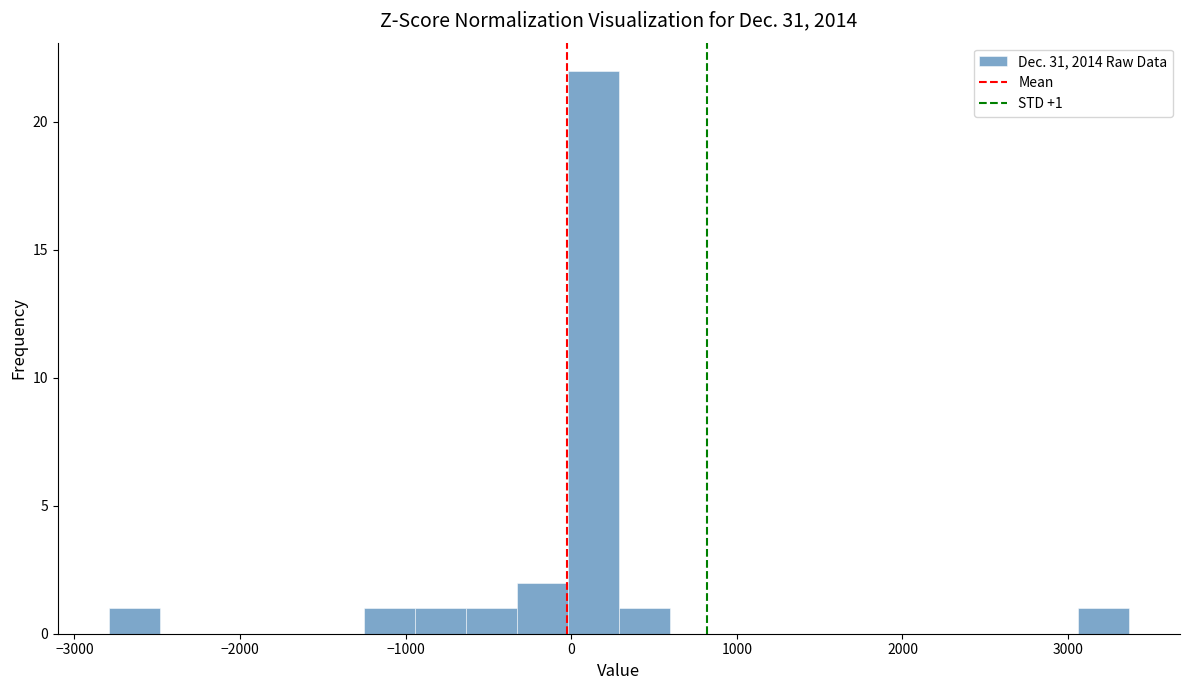

Around what value on the x-axis is the tallest bar? Give the approximate position of its centre, as read against the axis.

100